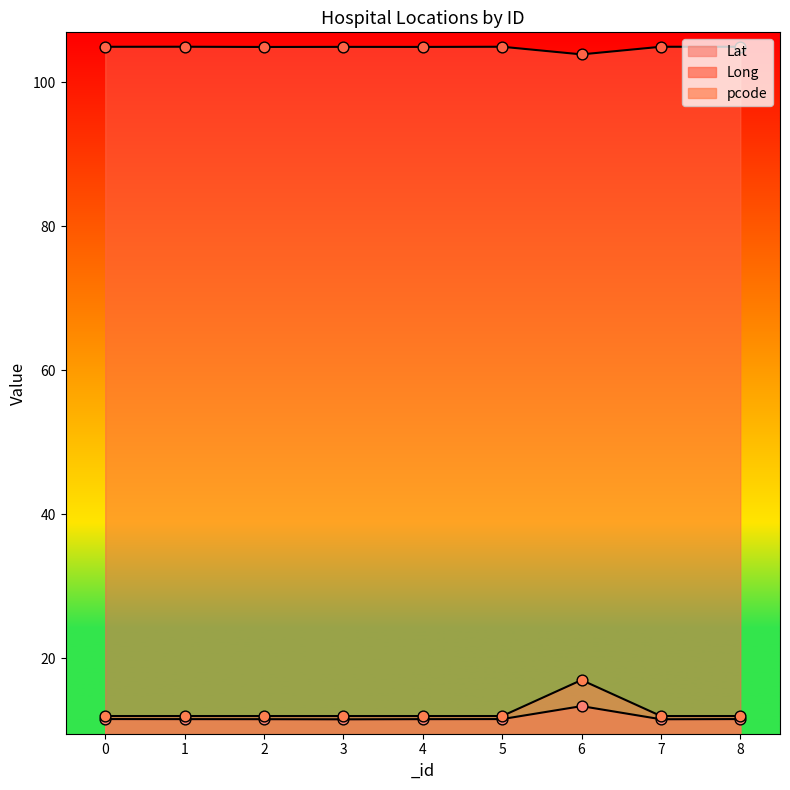

Is the value of Long at 8 greater than the value of pcode at 5?

Yes